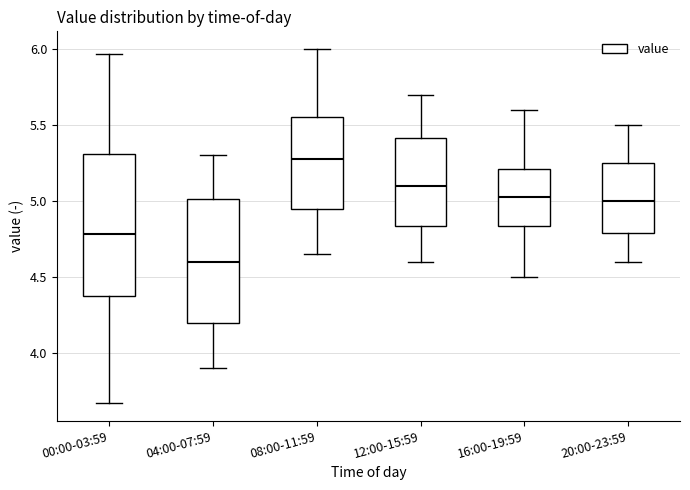

Reading left to right, read every box against the y-axis: the position of its median line, the range the box covers, and the ends of its whiskers. The values are not printed on the chart, so give them approximately, as read against the axis.

00:00-03:59: median 4.80, box 4.40 to 5.30, whiskers 3.65 to 5.95
04:00-07:59: median 4.60, box 4.20 to 5.00, whiskers 3.90 to 5.30
08:00-11:59: median 5.30, box 4.95 to 5.55, whiskers 4.65 to 6.00
12:00-15:59: median 5.10, box 4.85 to 5.40, whiskers 4.60 to 5.70
16:00-19:59: median 5.05, box 4.85 to 5.20, whiskers 4.50 to 5.60
20:00-23:59: median 5.00, box 4.80 to 5.25, whiskers 4.60 to 5.50